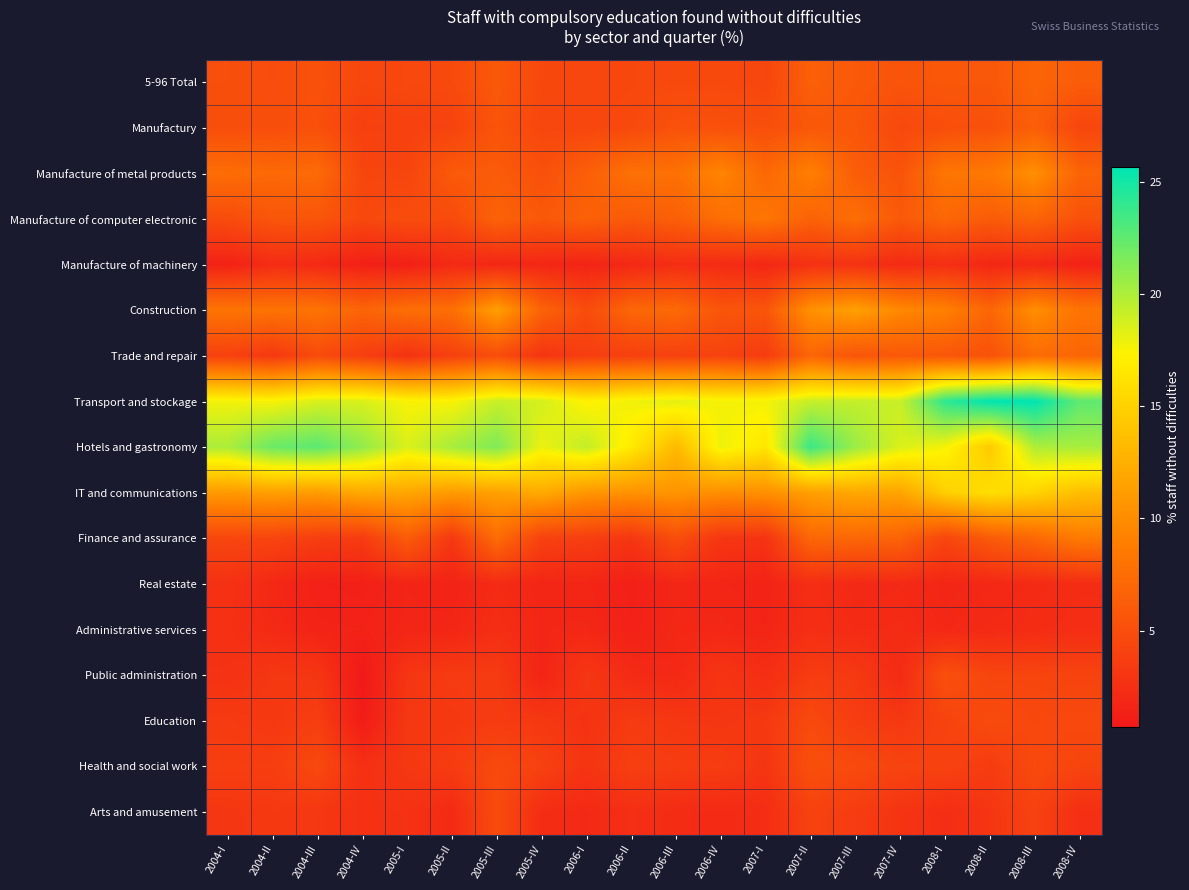

What is the total value across all series at 2005-III?

123.0